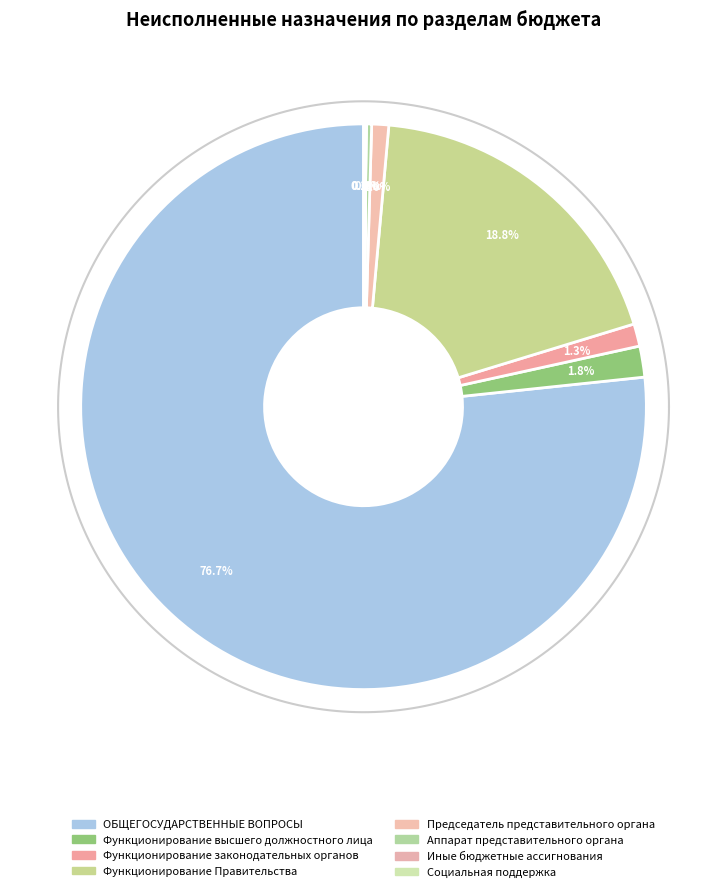

To the nearest percent, what is the average slice percentage?

12%